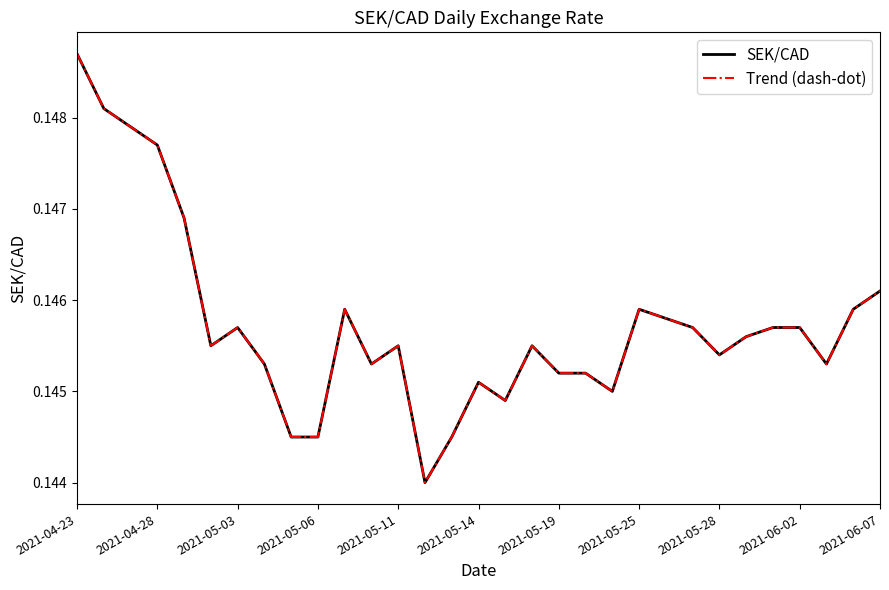

Does the chart display data point markers on the line(s)?

No